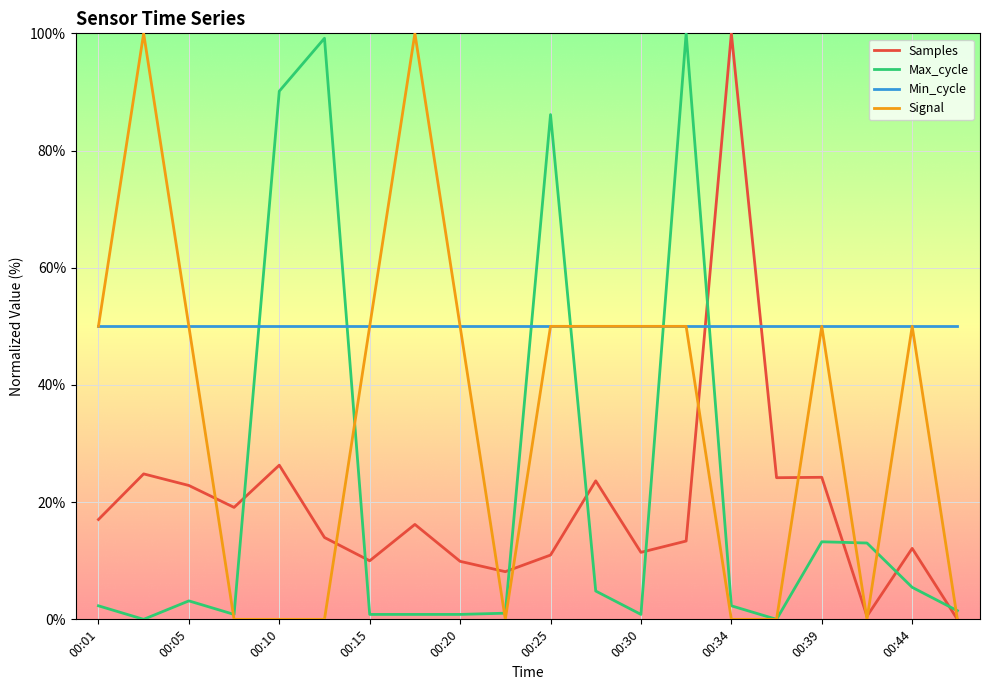

What is the difference between the maximum and minimum values in the Samples series?

100.0